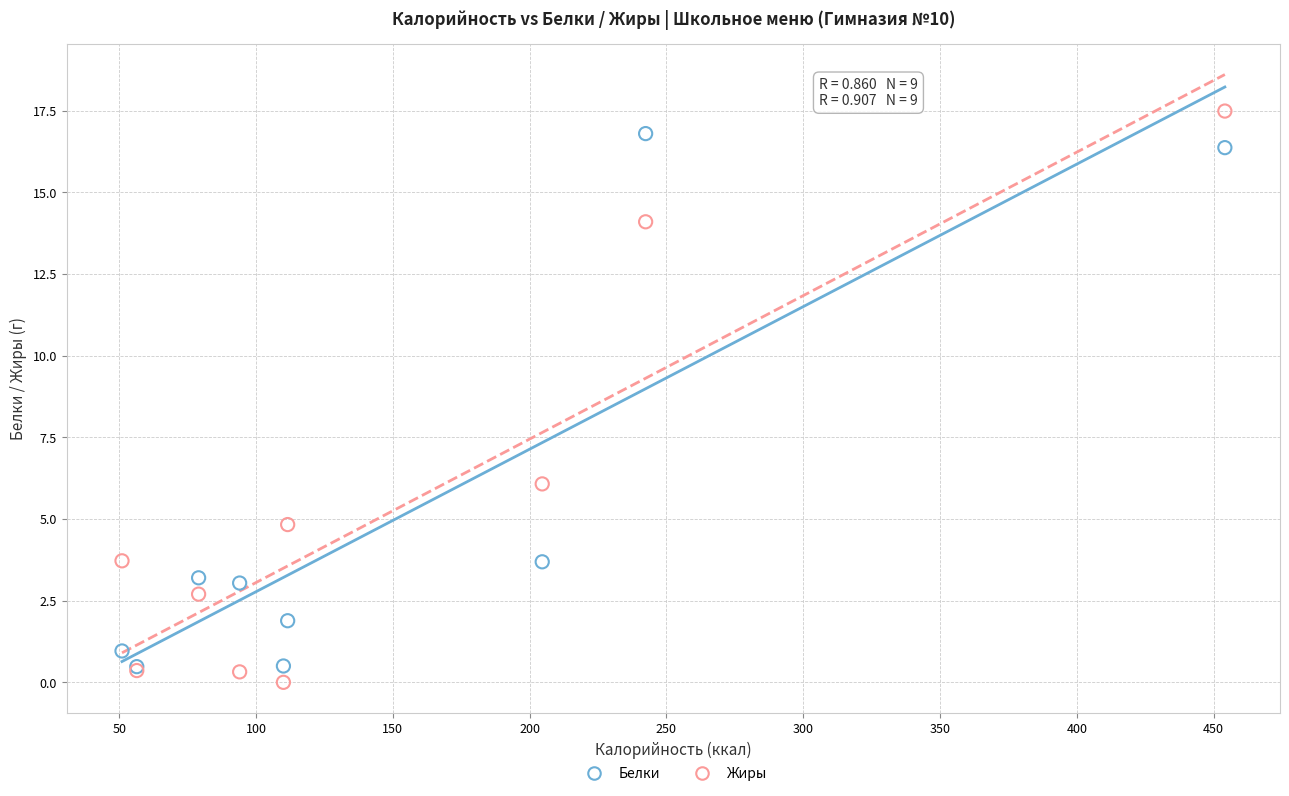

In the Жиры series, what Y value is closest to 8?

6.1